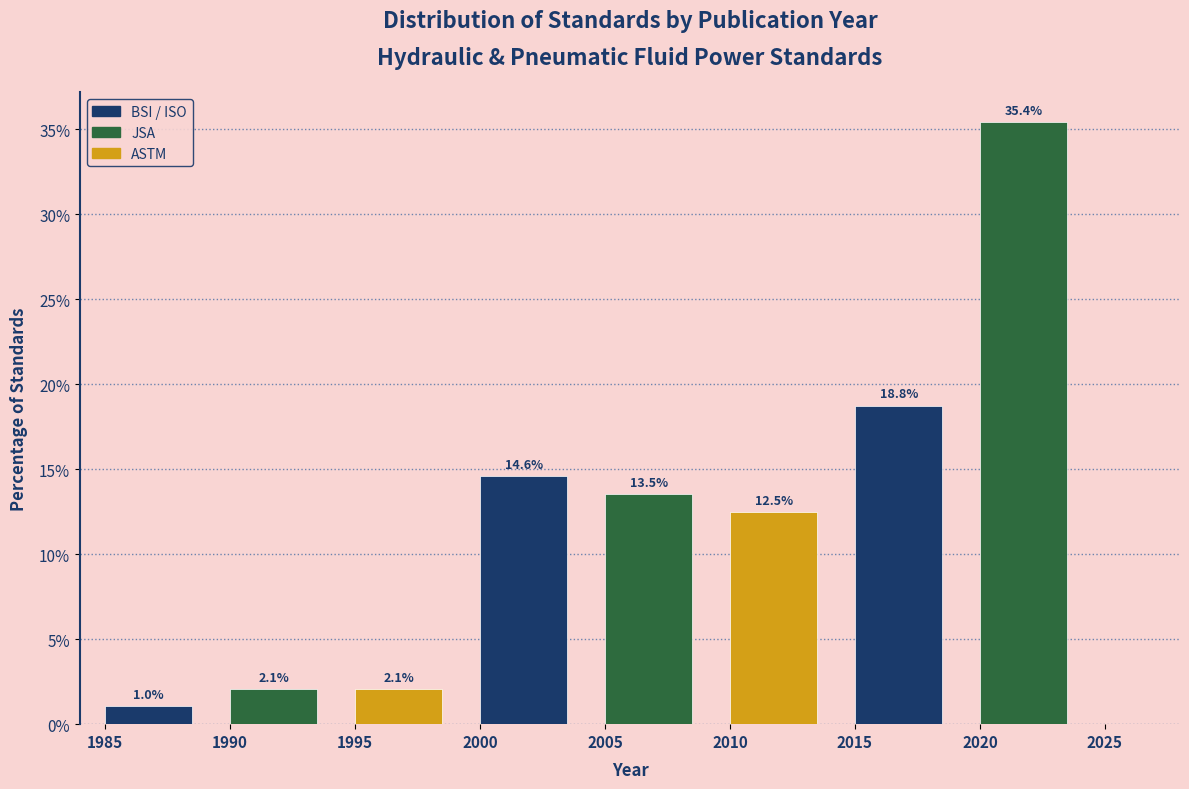

Which range on the x-axis has the tallest bar?

2020 to 2025